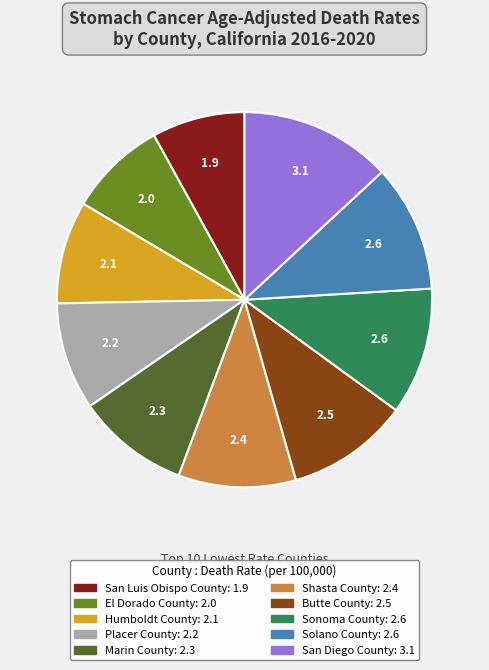

Does any single category account for the majority?

No